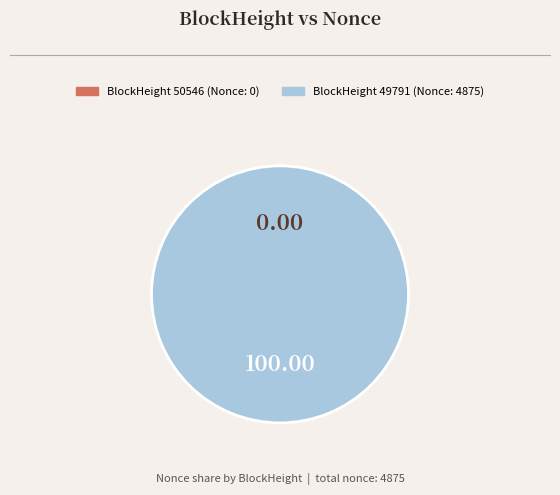

Rank the categories by value from highest to lowest.

49791, 50546